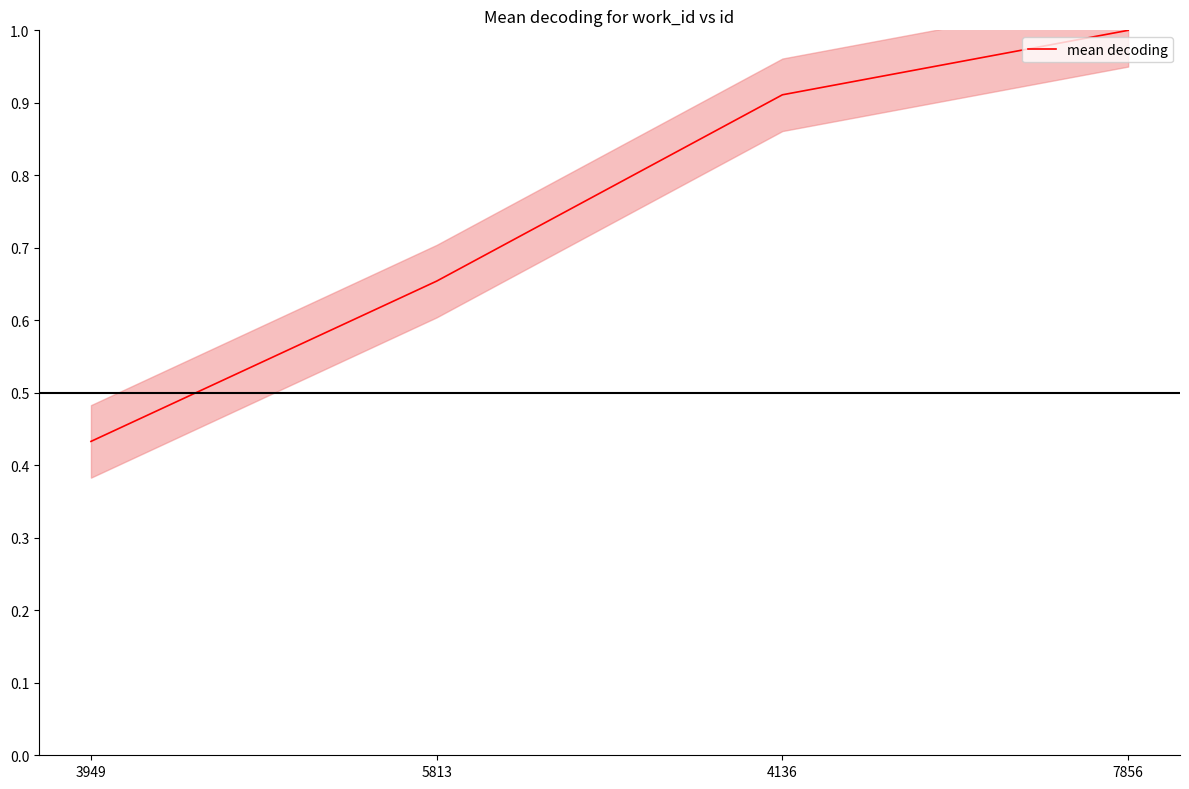

Which category has the highest value across all series?

7856